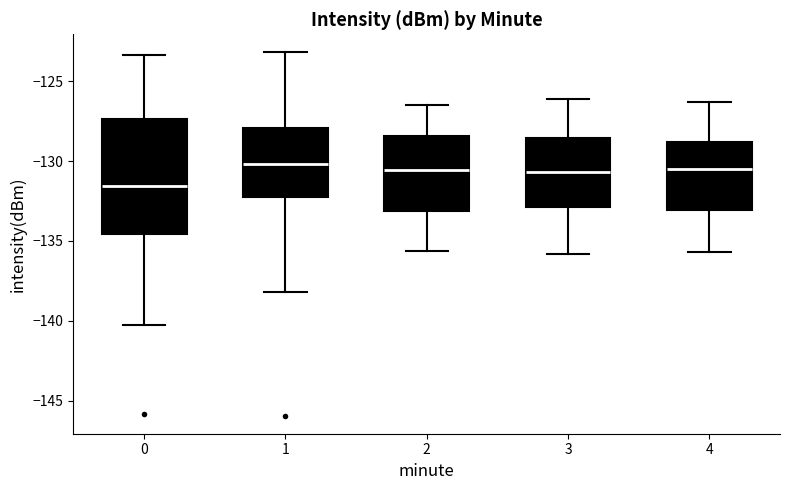

Where does the upper whisker of the box at x = 2 end on the y-axis? The values are not printed on the chart, so give them approximately, as read against the axis.

-126.5